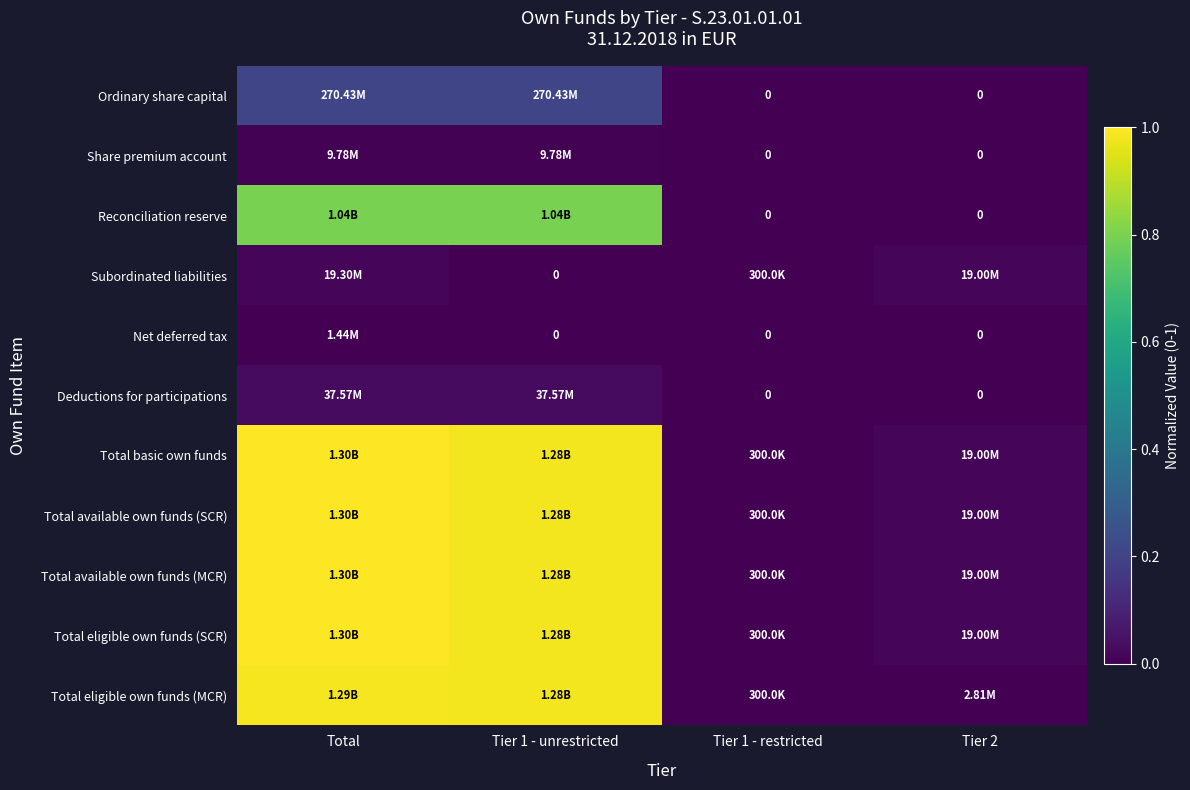

Which category has the lowest value across all series?

Tier 1 - restricted